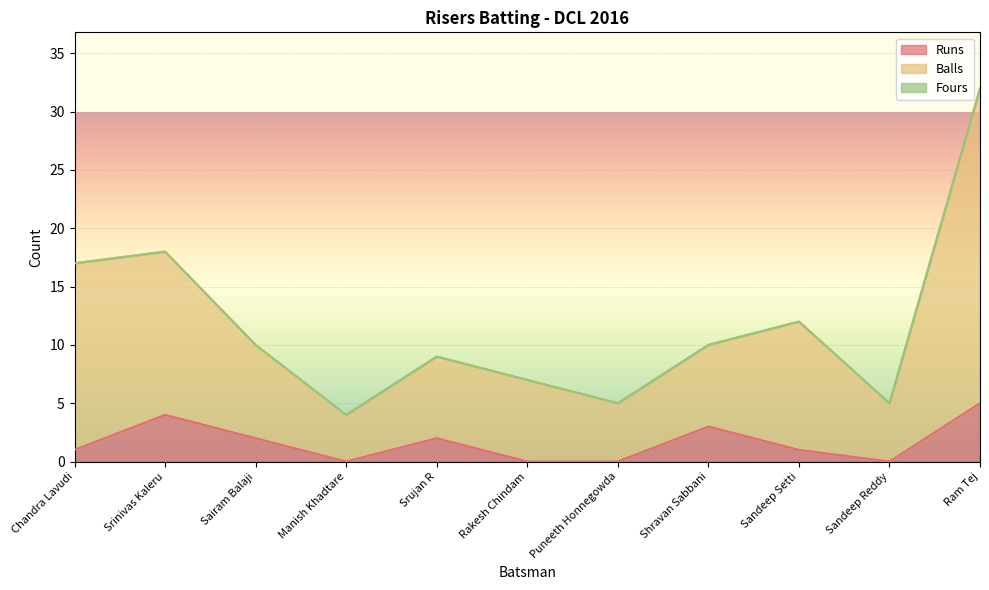

In Balls, how many points are lower than both neighbors (excluding endpoints)?

3